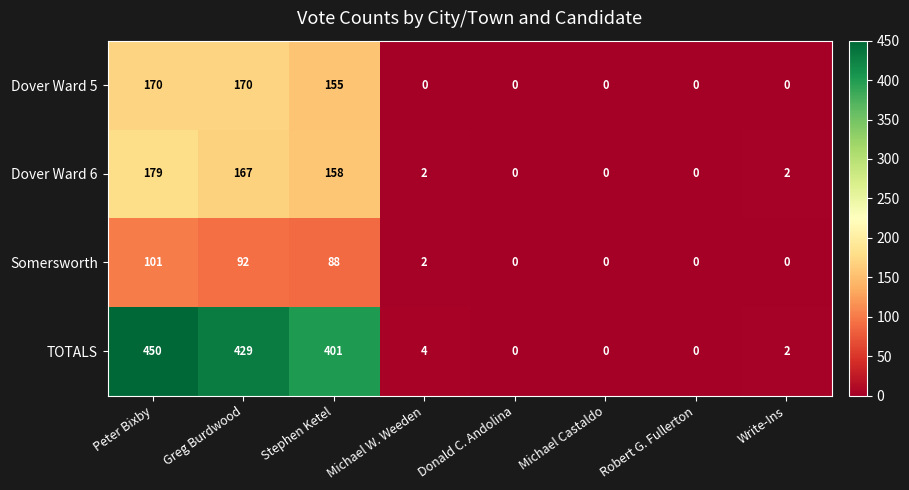

What is the spread (max minus min) of values at Greg Burdwood?

337